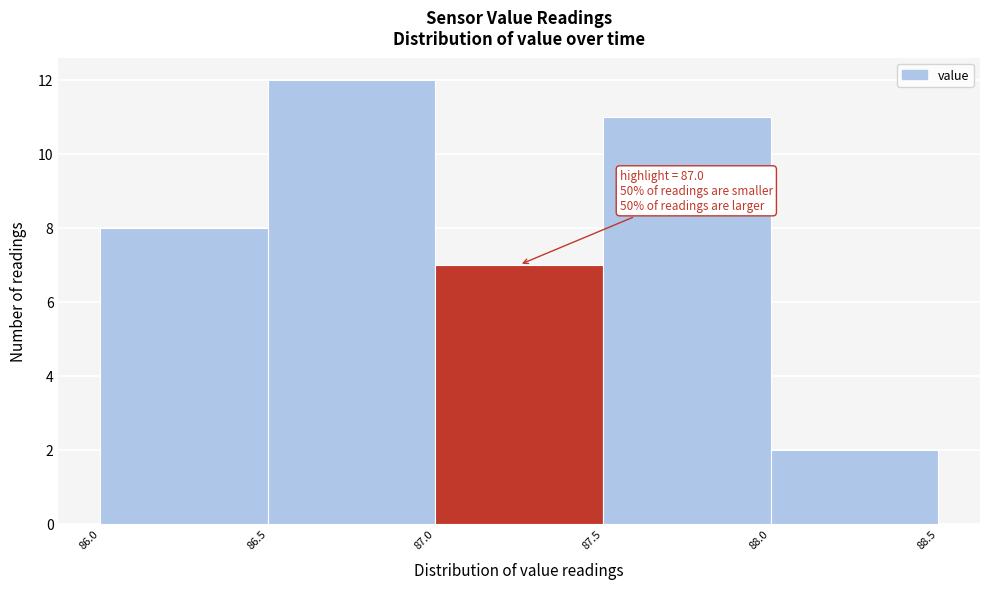

Over which range of the x-axis is the bar tallest?

86.5 to 87.0